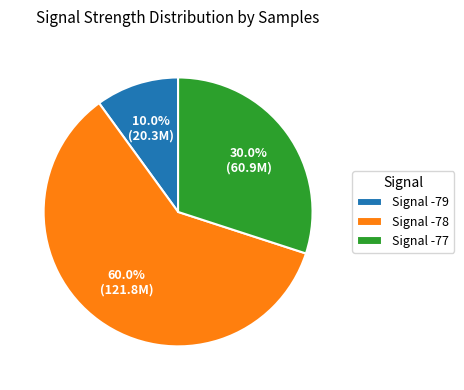

Between Signal -79 and Signal -78, which is larger?

Signal -78